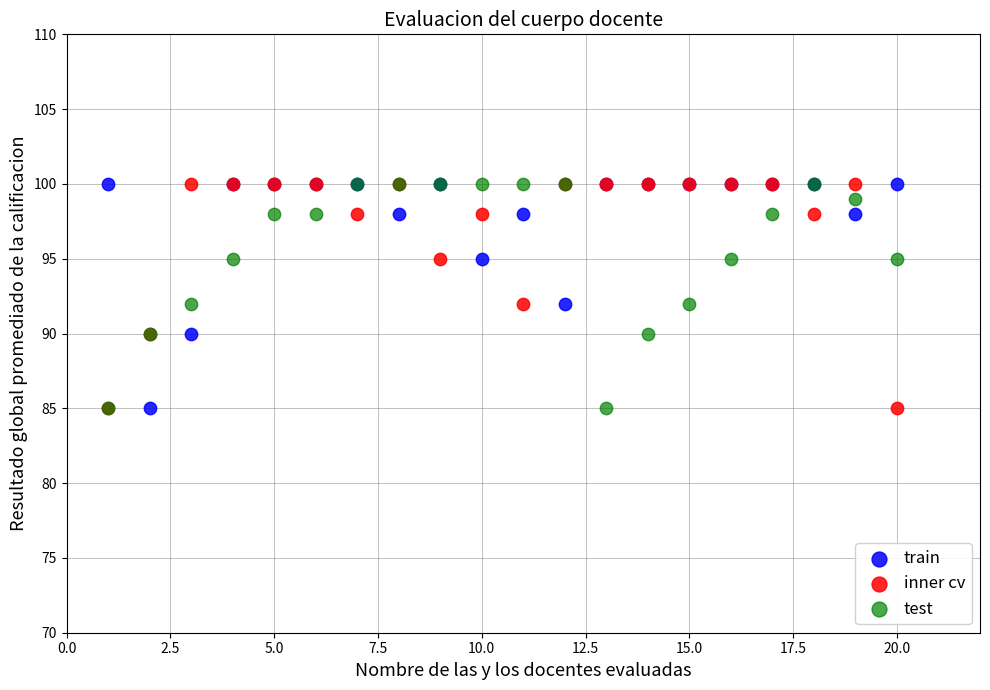

What are all the series names shown in the legend?

train, inner cv, test